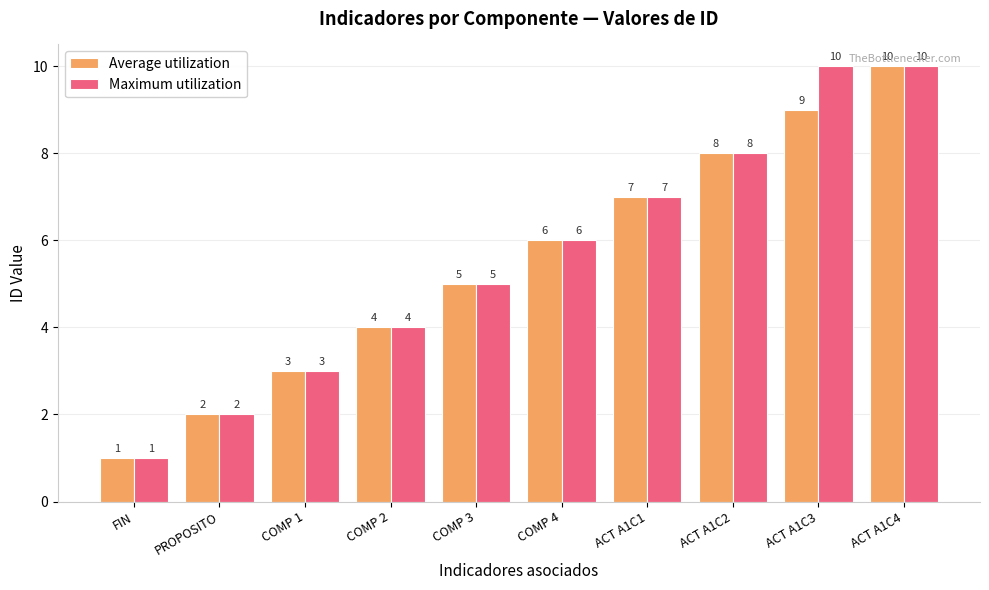

Is it true that Average utilization equals 10 at ACT A1C4?

True